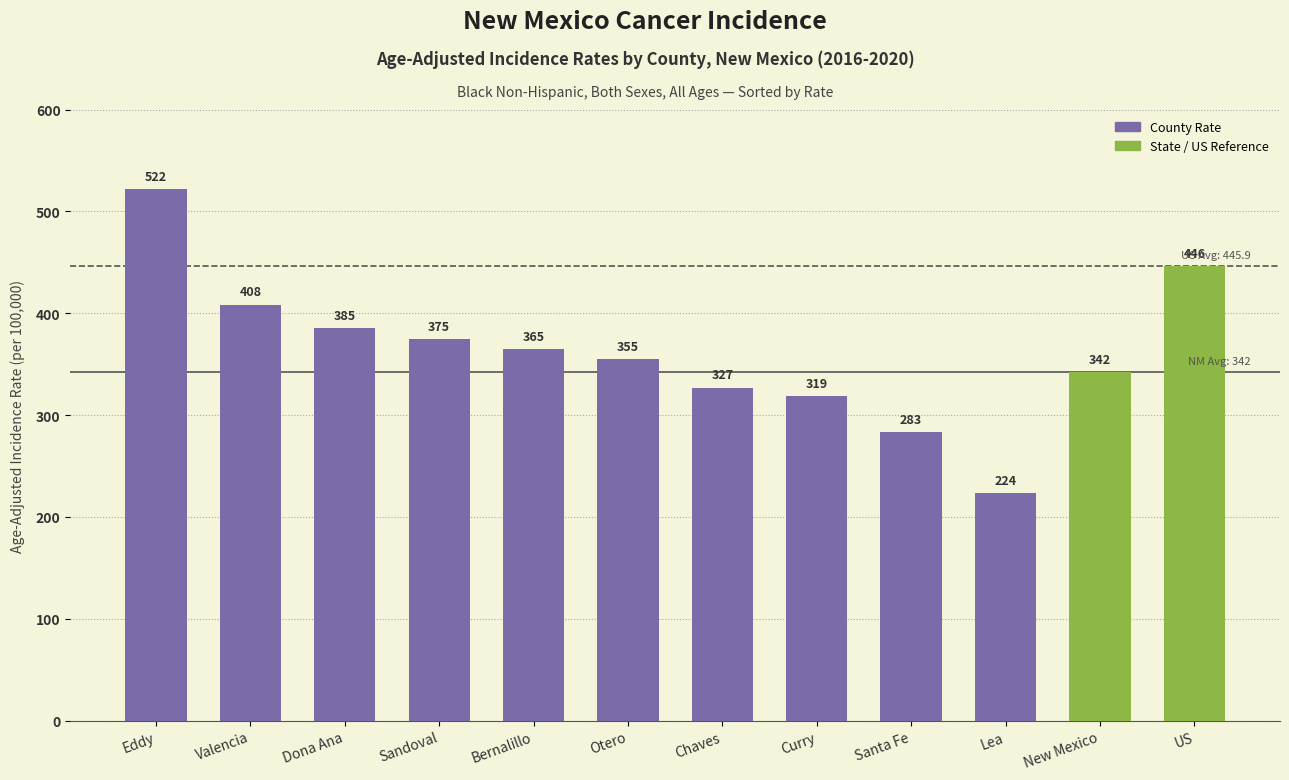

True or false: the data shows 445.9 at US.

True